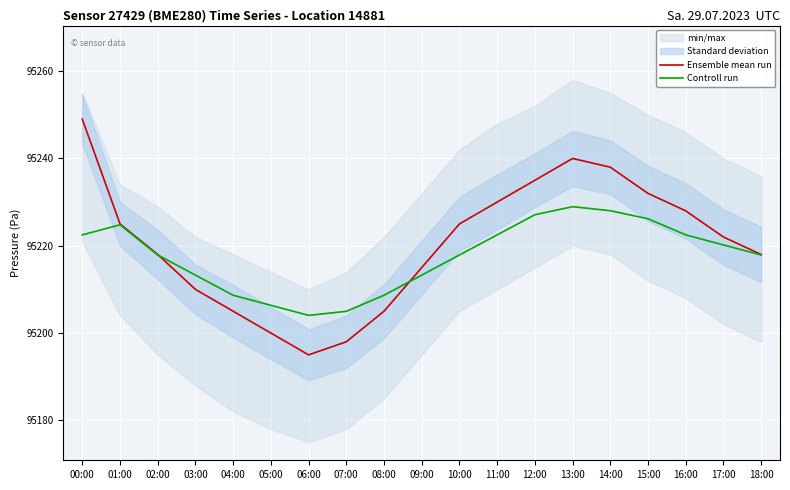

Reading left to right, what are all the values shown in this chart?

Ensemble mean run: 95249.0	95225.0	95218.0	95210.0	95205.0	95200.0	95195.0	95198.0	95205.0	95215.0	95225.0	95230.0	95235.0	95240.0	95238.0	95232.0	95228.0	95222.0	95218.0
Controll run: 95222.5	95224.8	95217.9	95213.3	95208.7	95206.4	95204.1	95205.0	95208.7	95213.3	95217.9	95222.5	95227.1	95228.9	95228.0	95226.2	95222.5	95220.2	95217.9